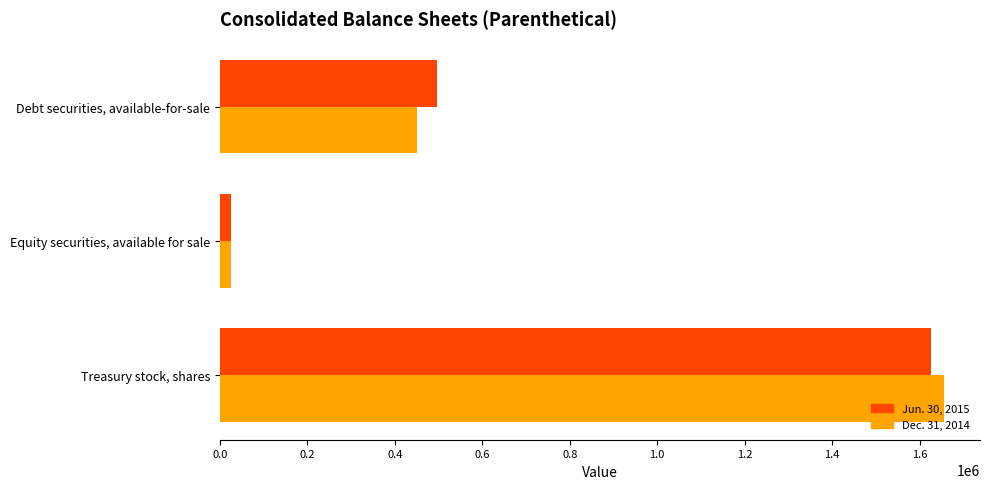

Rank the categories by Dec. 31, 2014 value from lowest to highest.

Equity securities, available for sale, Debt securities, available-for-sale, Treasury stock, shares